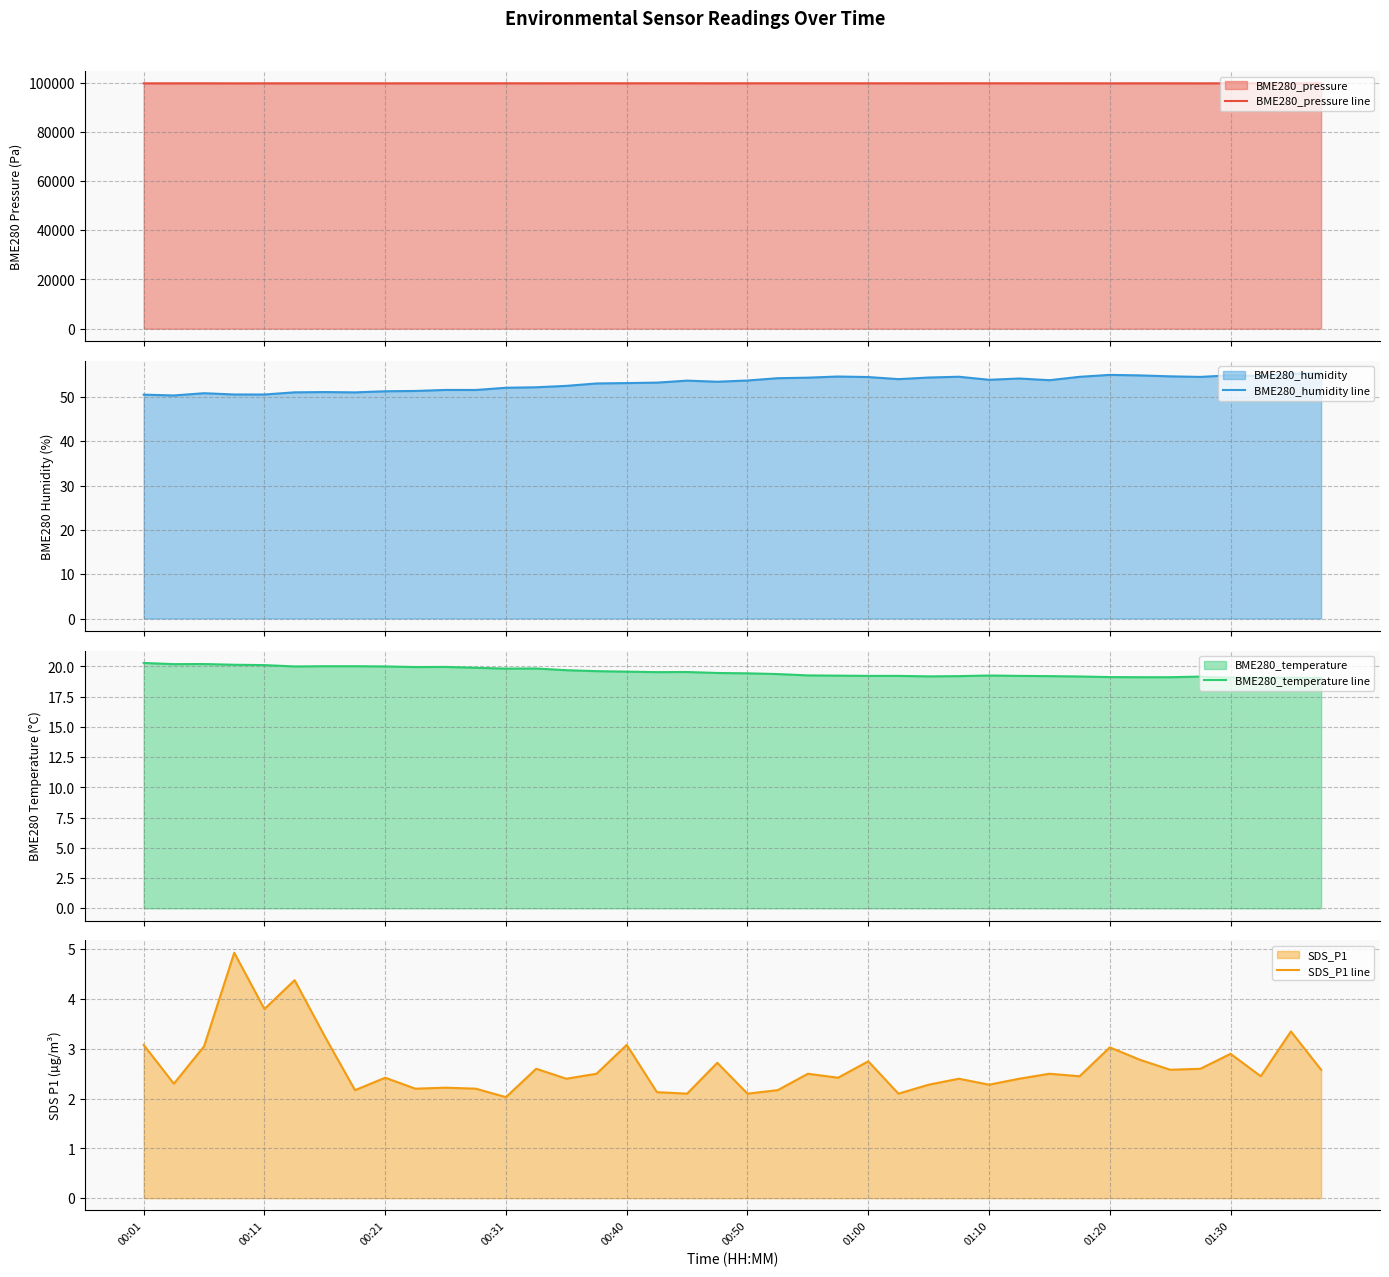

At which label does BME280_temperature line reach its peak?

00:01